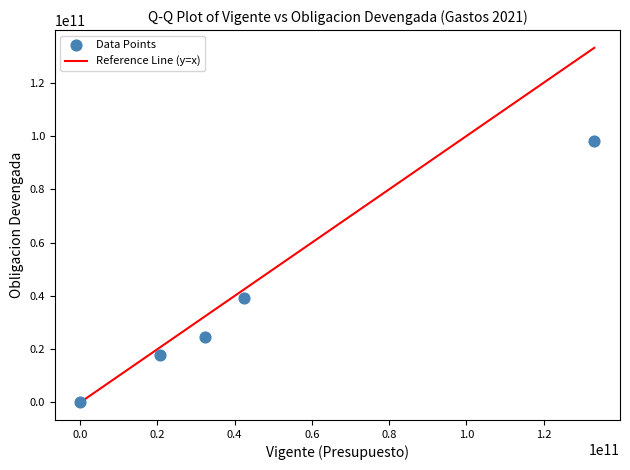

What is the average X value?

45674491502